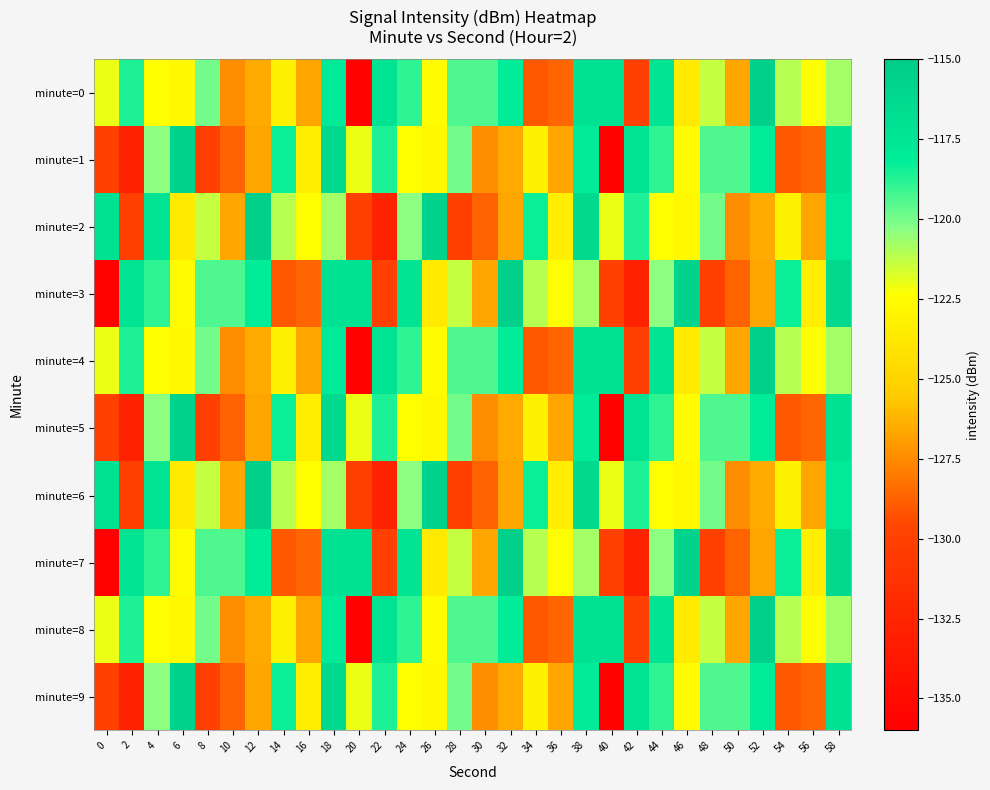

Which category has the highest value across all series?

52